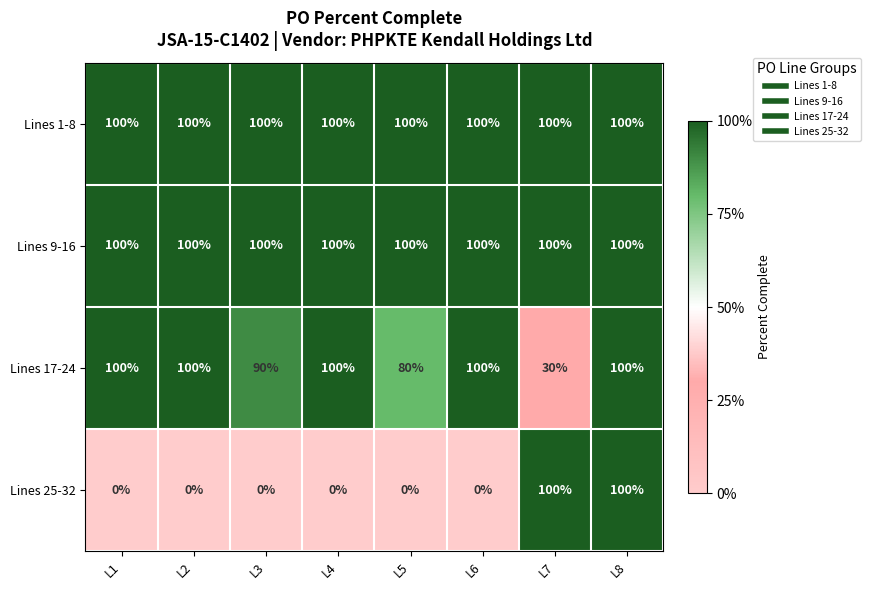

Is it true that Lines 17-24 equals 55 at L5?

False